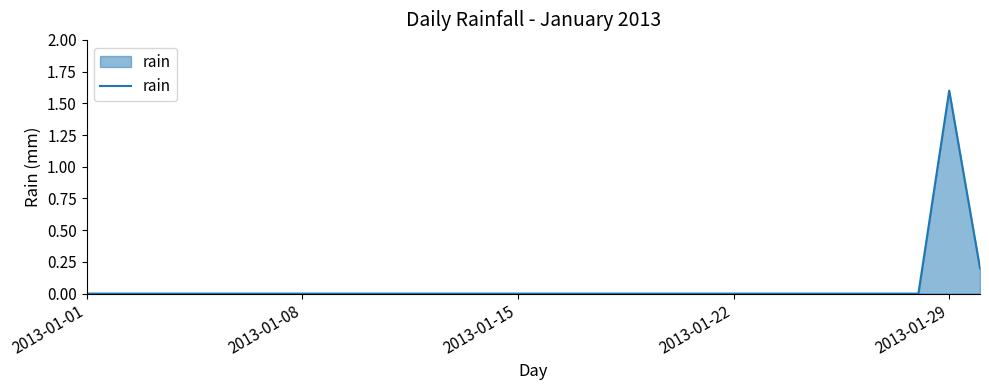

What is the sum of all values?

1.8